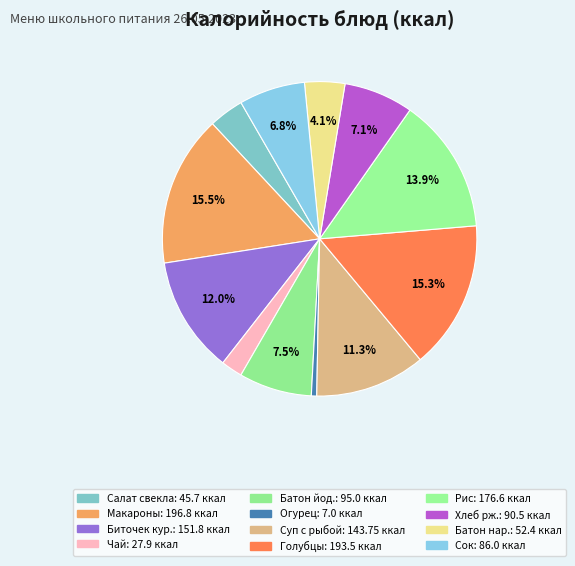

Is there a majority slice in this chart?

No